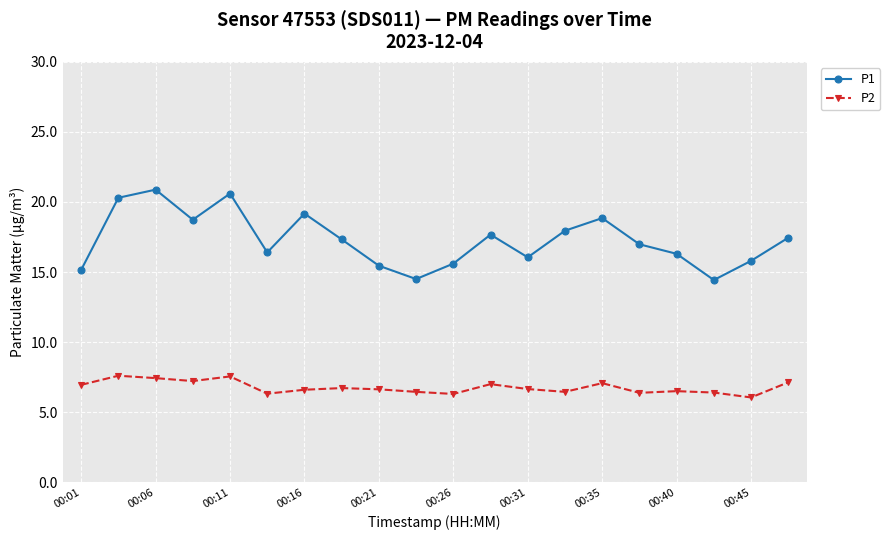

True or false: P1 has more than 2 interior local peaks.

True